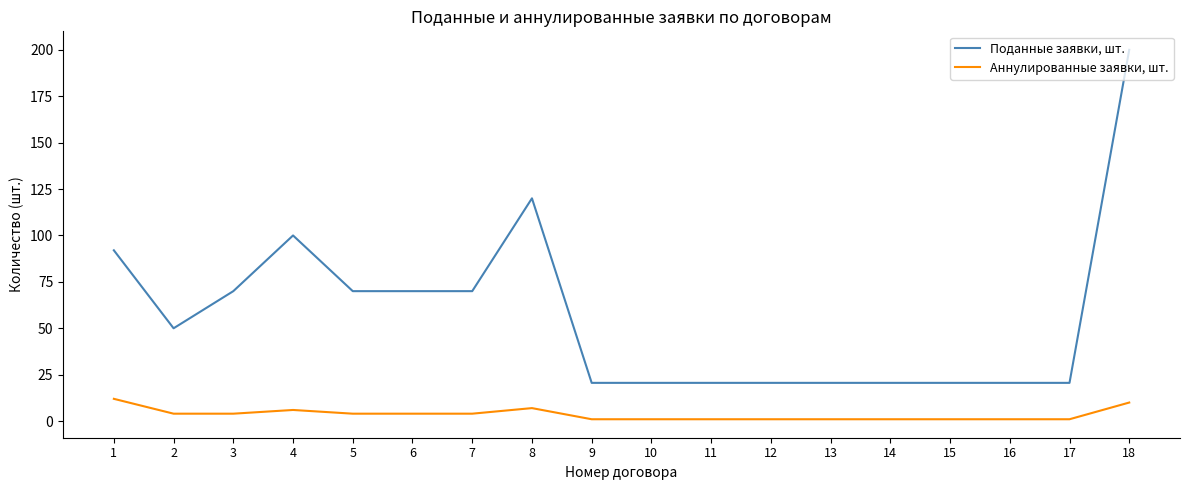

What is the minimum value for Поданные заявки, шт.?

20.6